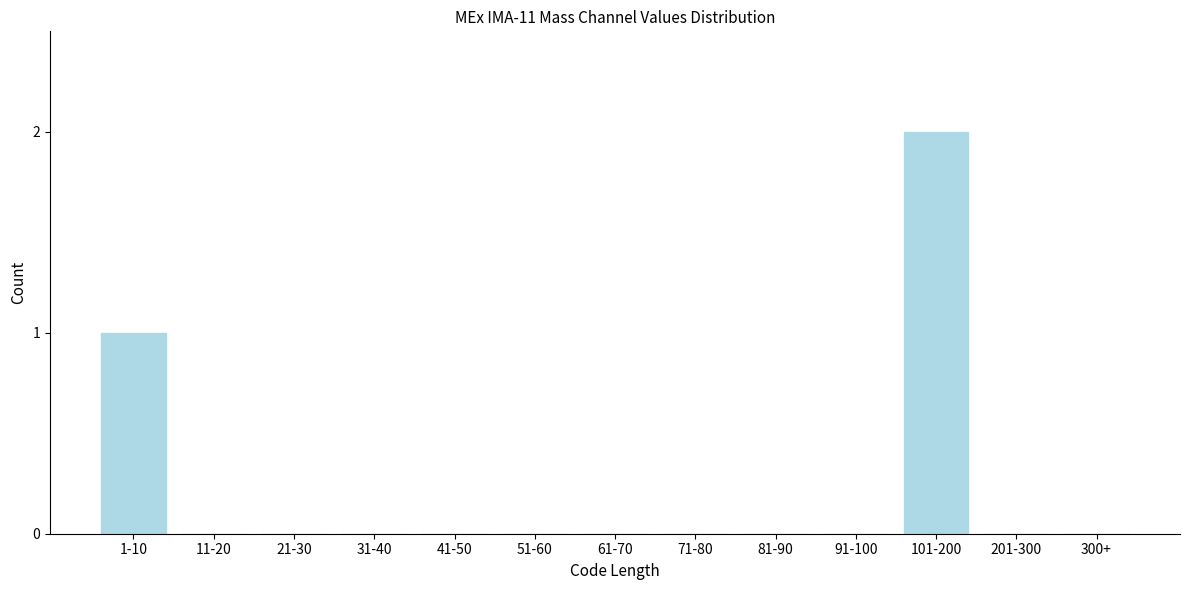

Reading left to right, transcribe all the data shown in this chart.

1-10=1	11-20=0	21-30=0	31-40=0	41-50=0	51-60=0	61-70=0	71-80=0	81-90=0	91-100=0	101-200=2	201-300=0	300+=0